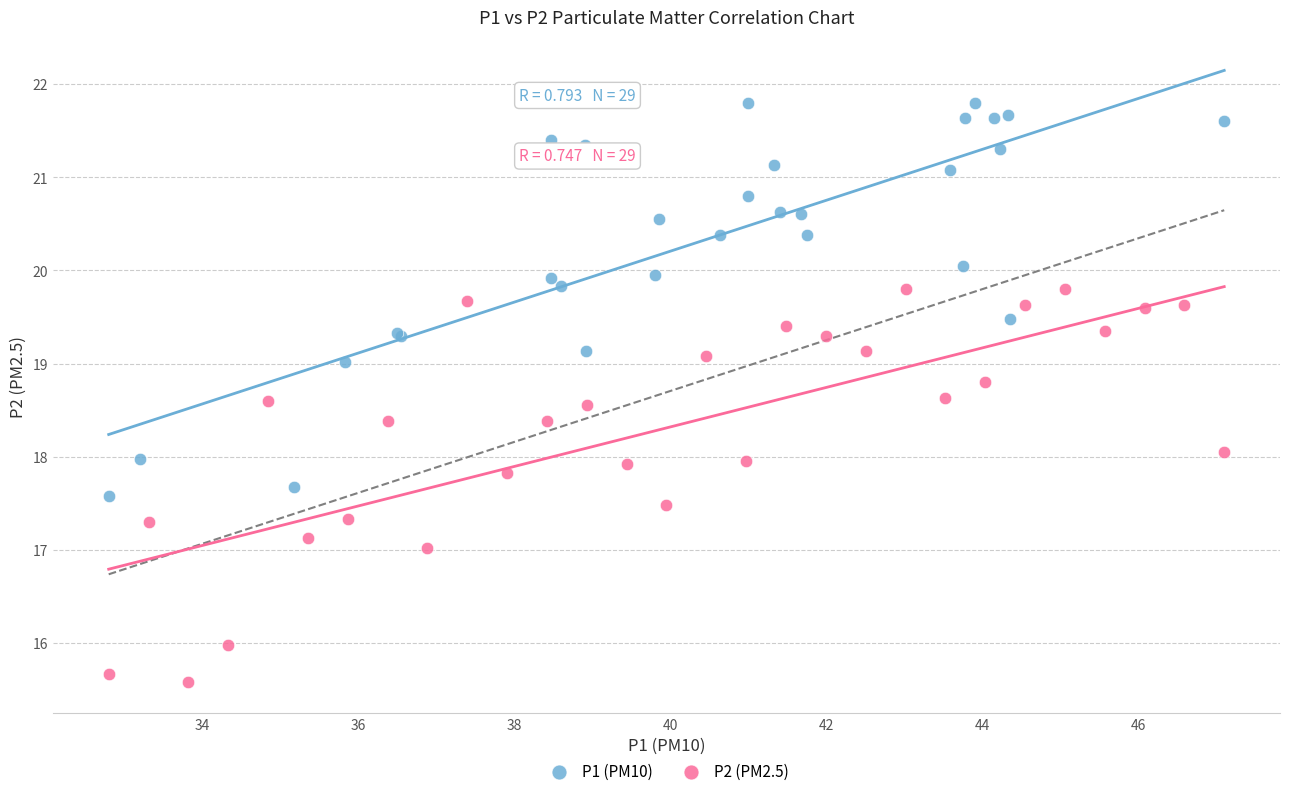

Which series contains the highest Y value?

P1 (PM10)